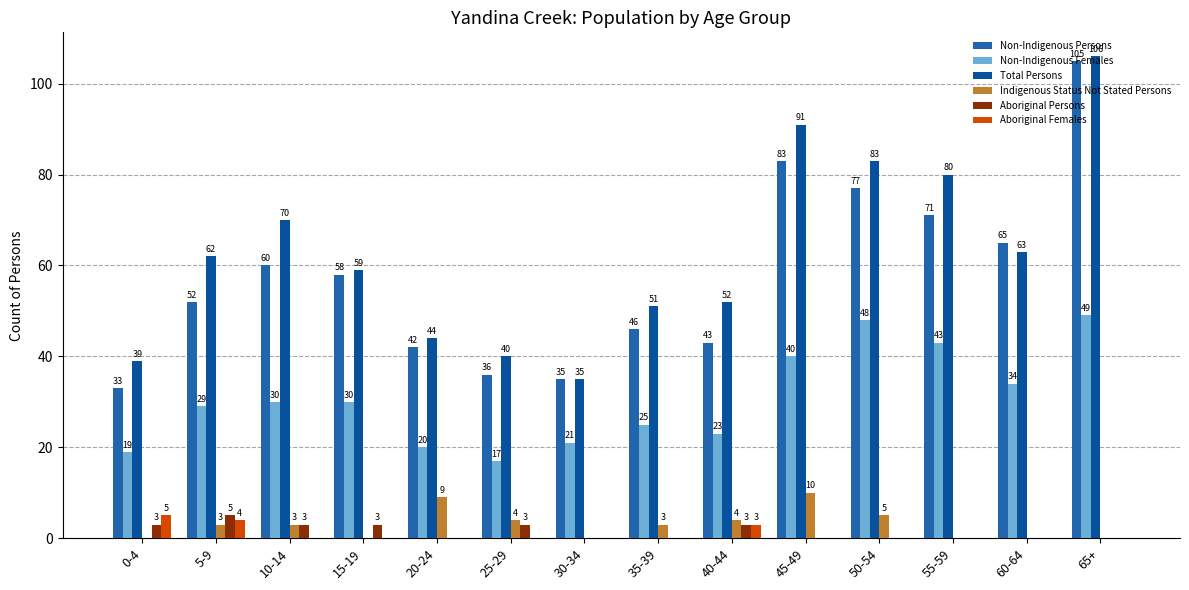

Reading left to right, list all the values displayed in this chart.

Non-Indigenous Persons: 33	52	60	58	42	36	35	46	43	83	77	71	65	105
Non-Indigenous Females: 19	29	30	30	20	17	21	25	23	40	48	43	34	49
Total Persons: 39	62	70	59	44	40	35	51	52	91	83	80	63	106
Indigenous Status Not Stated Persons: 0	3	3	0	9	4	0	3	4	10	5	0	0	0
Aboriginal Persons: 3	5	3	3	0	3	0	0	3	0	0	0	0	0
Aboriginal Females: 5	4	0	0	0	0	0	0	3	0	0	0	0	0